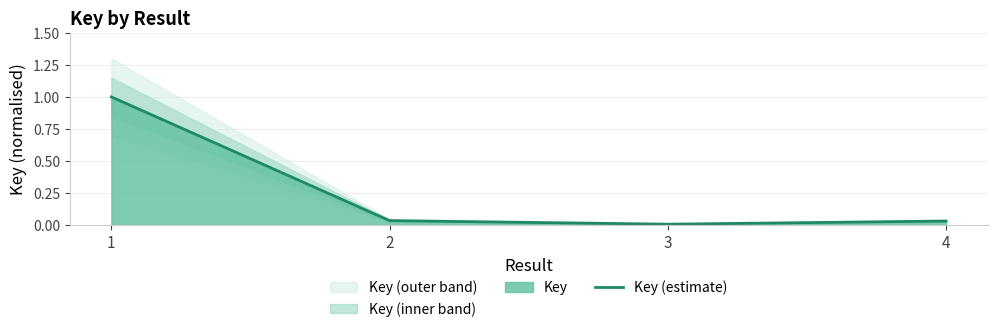

Is it true that the value at 2 is 0.1?

False